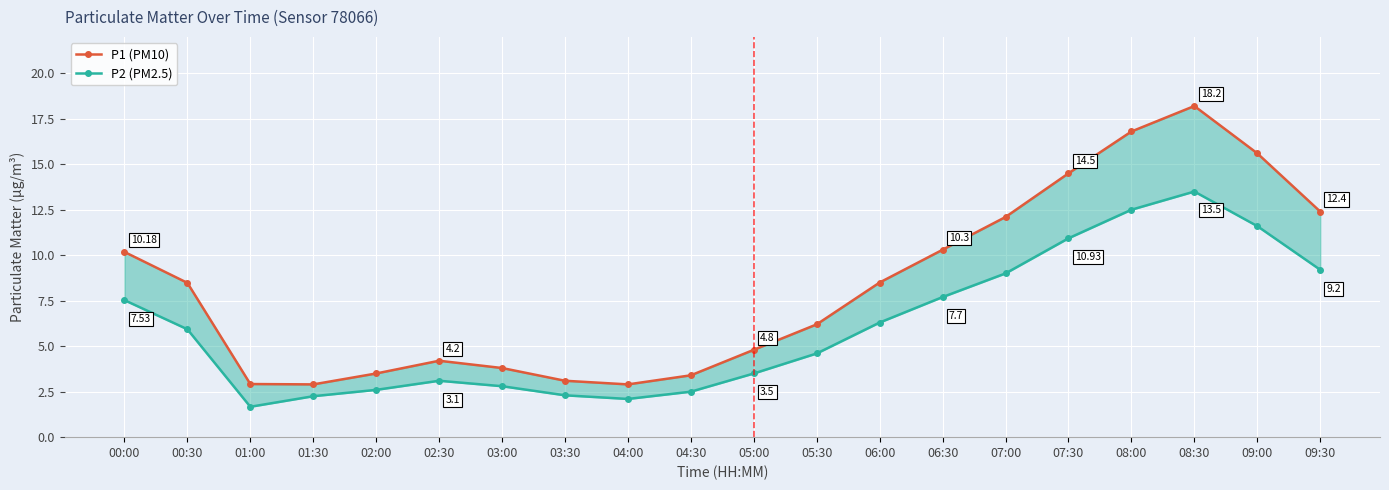

Which series has the largest total across all categories?

P1 (PM10)